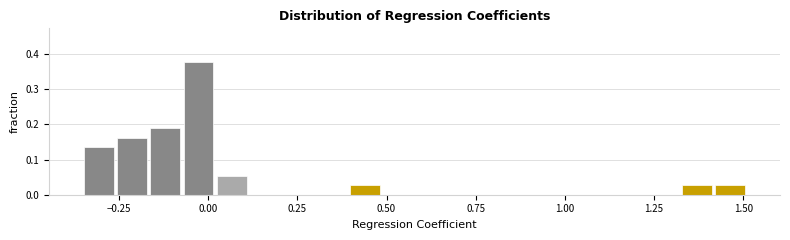

Around what value on the x-axis is the tallest bar? Give the approximate position of its centre, as read against the axis.

-0.05